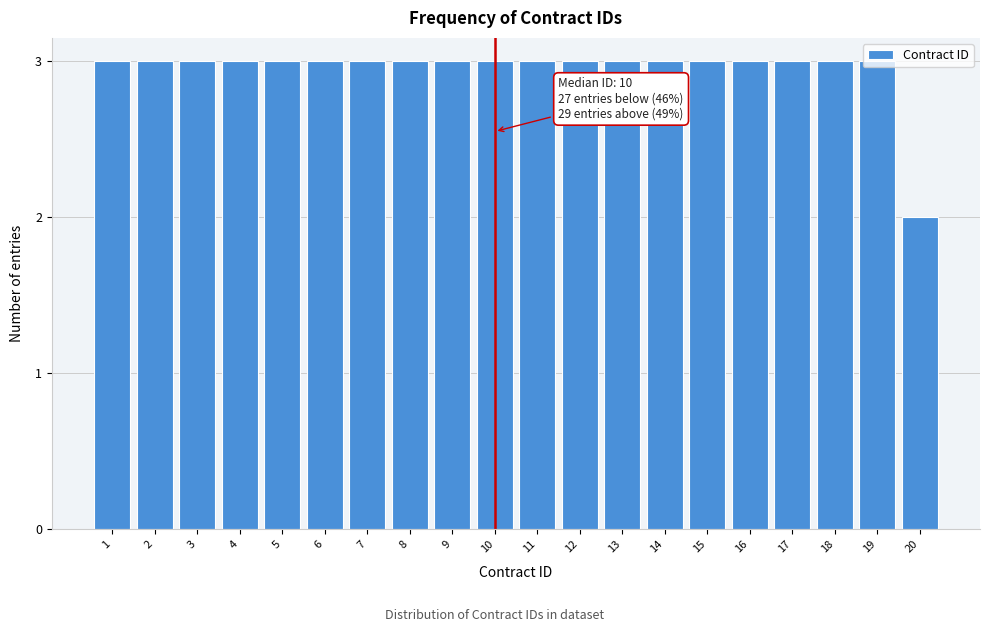

What is the value of the 5th bar from the left?

3